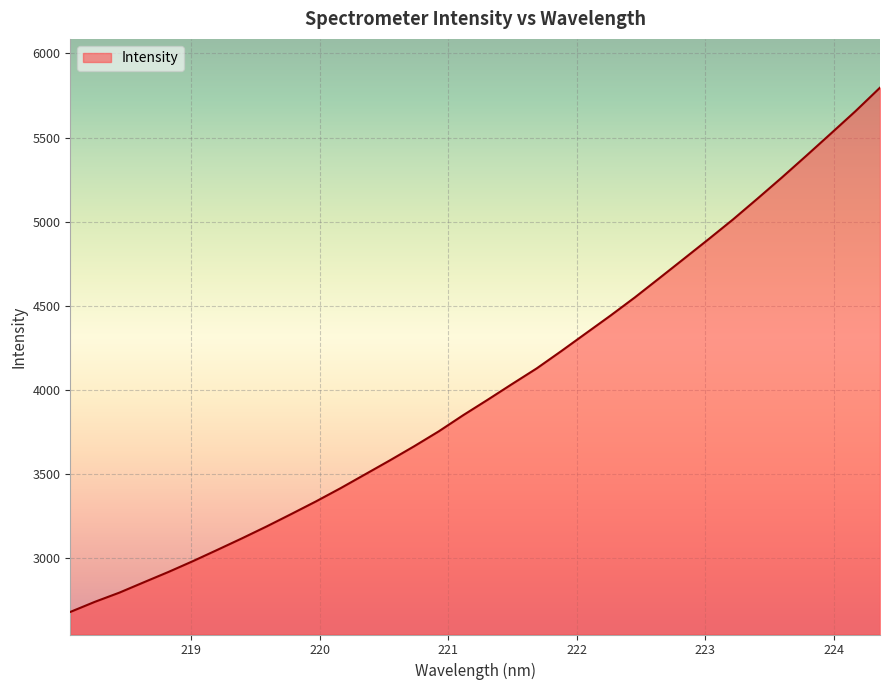

What is the smallest value displayed?

2681.4